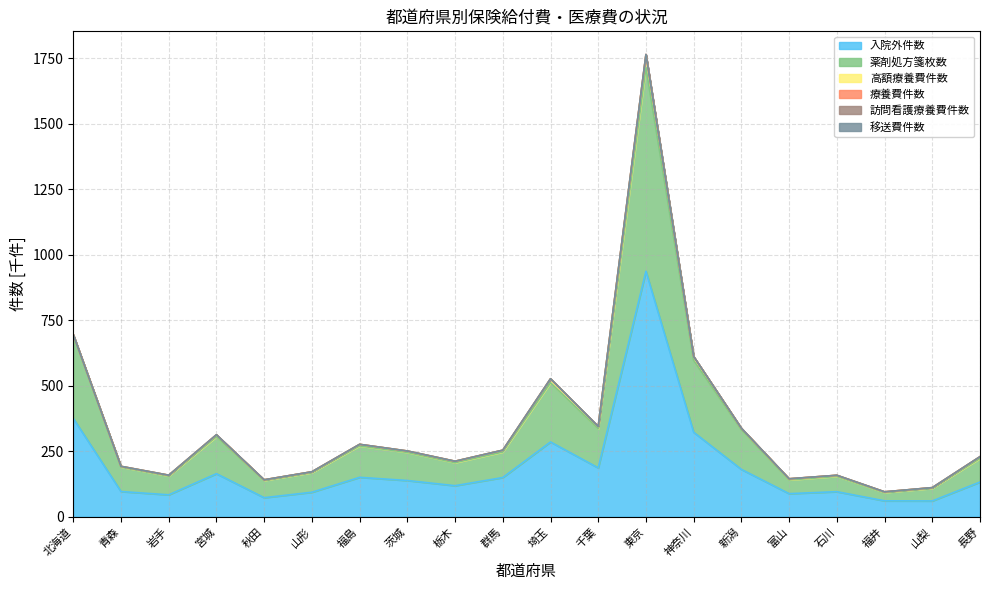

How many data points does each series have?

20